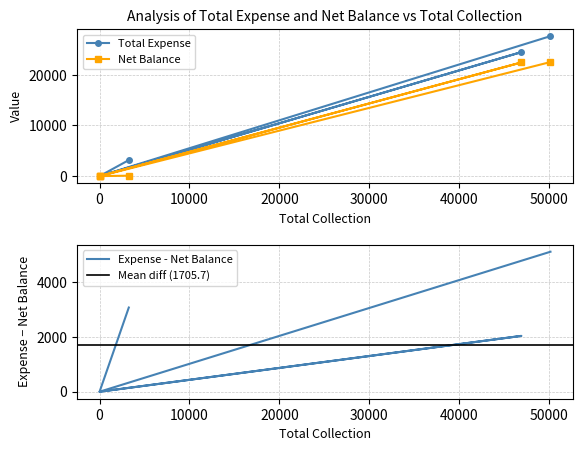

How many data points in Net Balance are above 87?

2